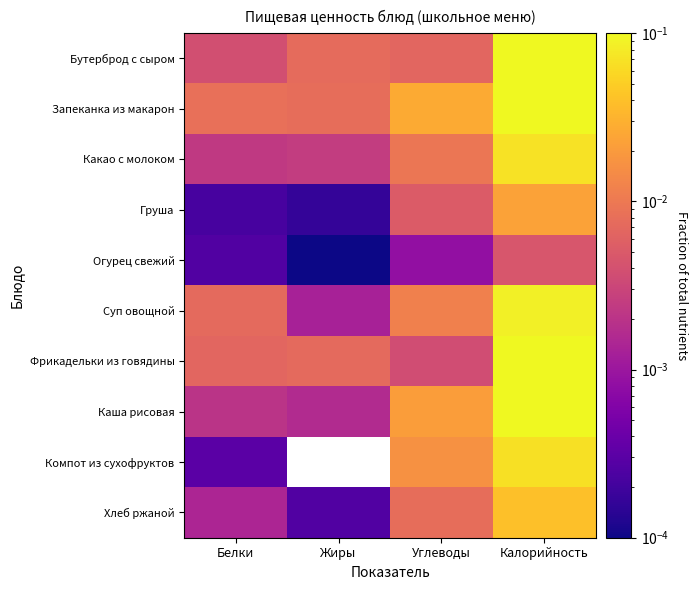

Which label corresponds to the largest value in the chart?

Калорийность